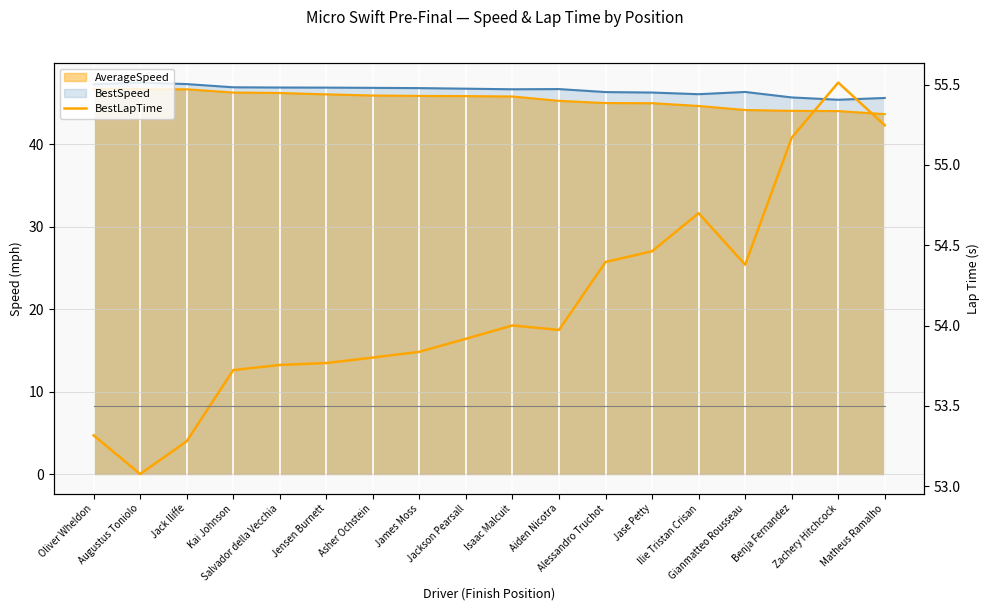

Is it true that the value at Ilie Tristan Crisan is 54.7?

True